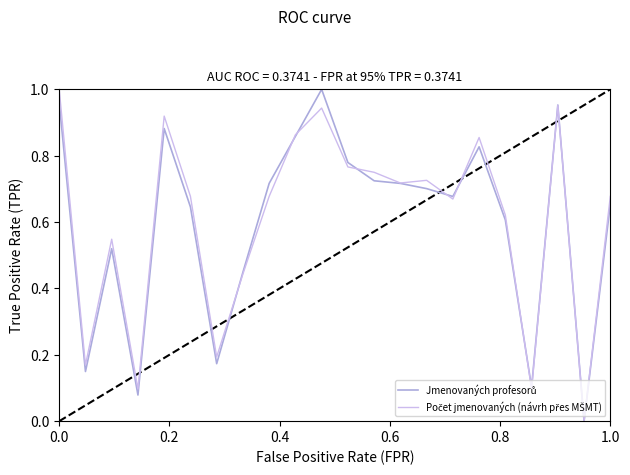

How many lines are shown in the chart?

2